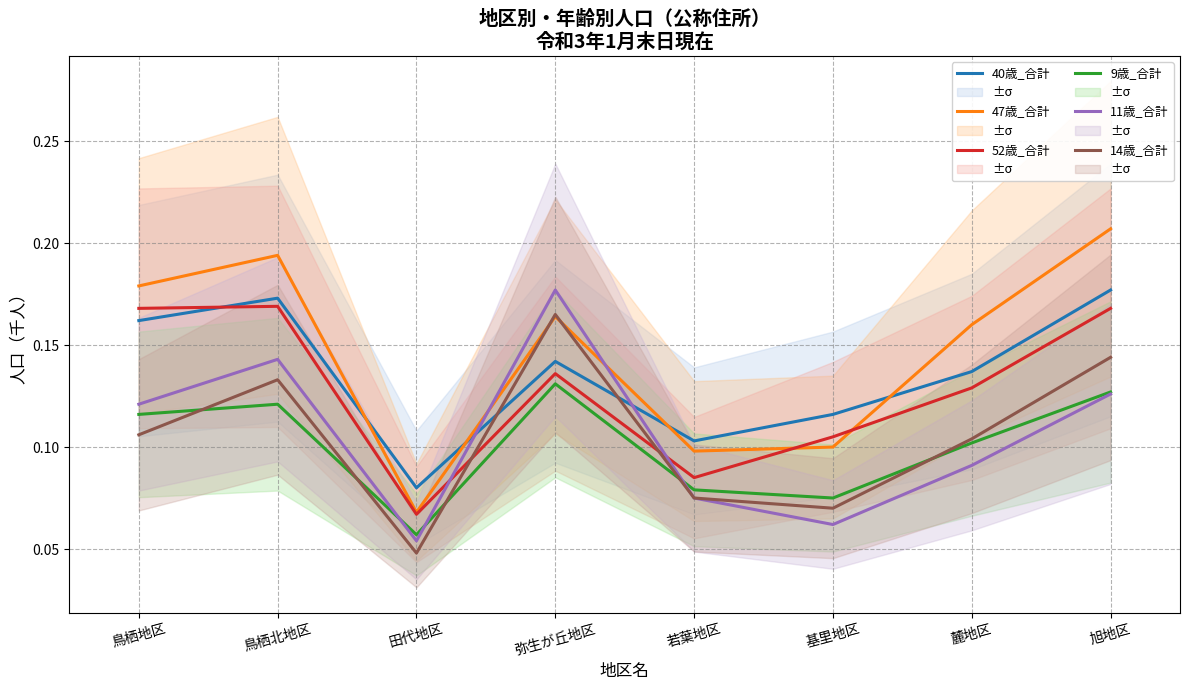

How many 40歳_合計 values are between 0 and 1?

8